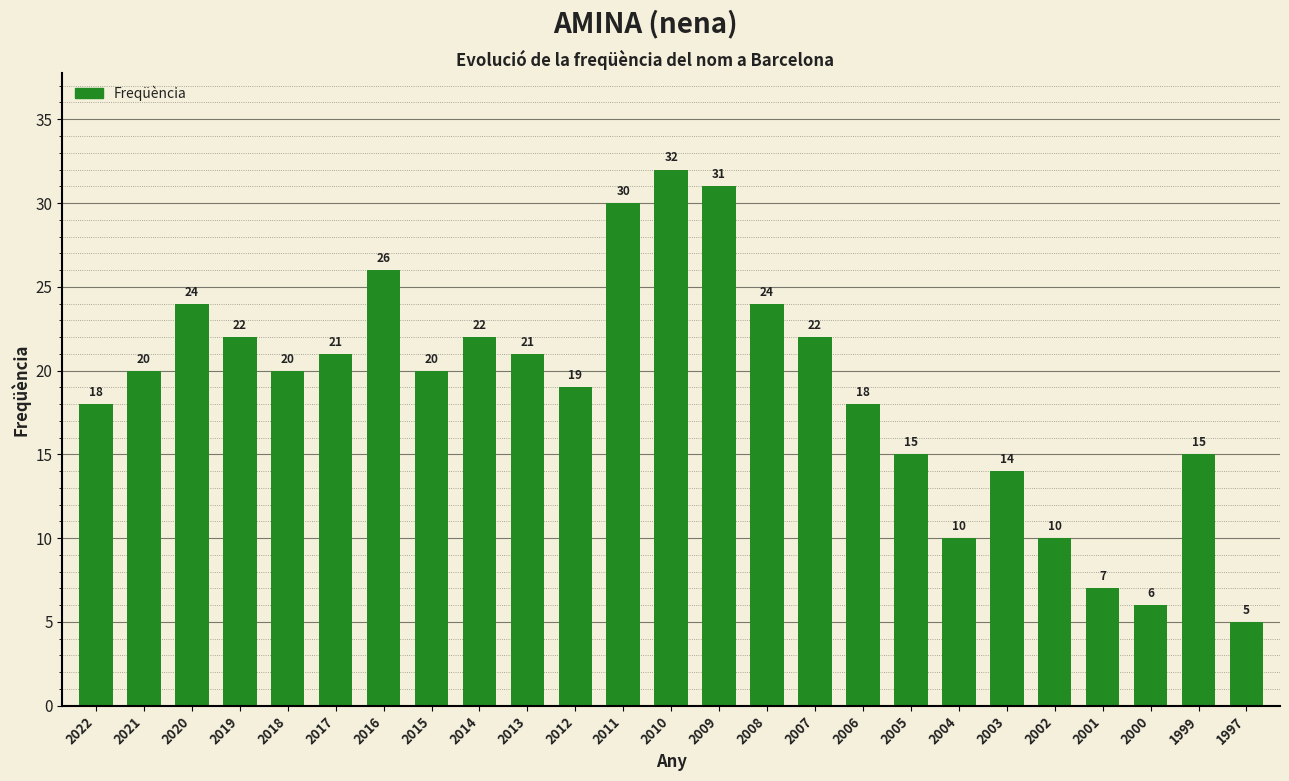

Reading left to right, list all the values displayed in this chart.

2022=18	2021=20	2020=24	2019=22	2018=20	2017=21	2016=26	2015=20	2014=22	2013=21	2012=19	2011=30	2010=32	2009=31	2008=24	2007=22	2006=18	2005=15	2004=10	2003=14	2002=10	2001=7	2000=6	1999=15	1997=5